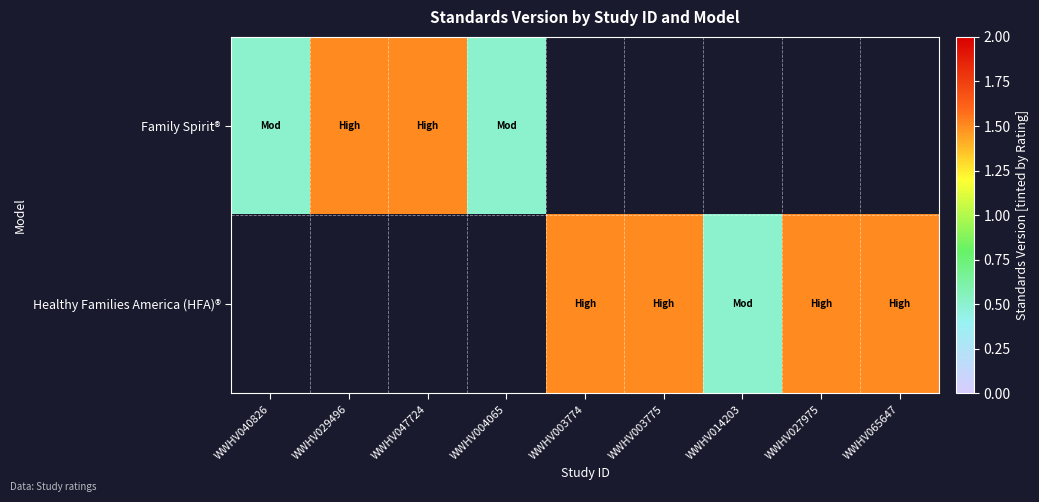

How many distinct data groups are displayed?

2